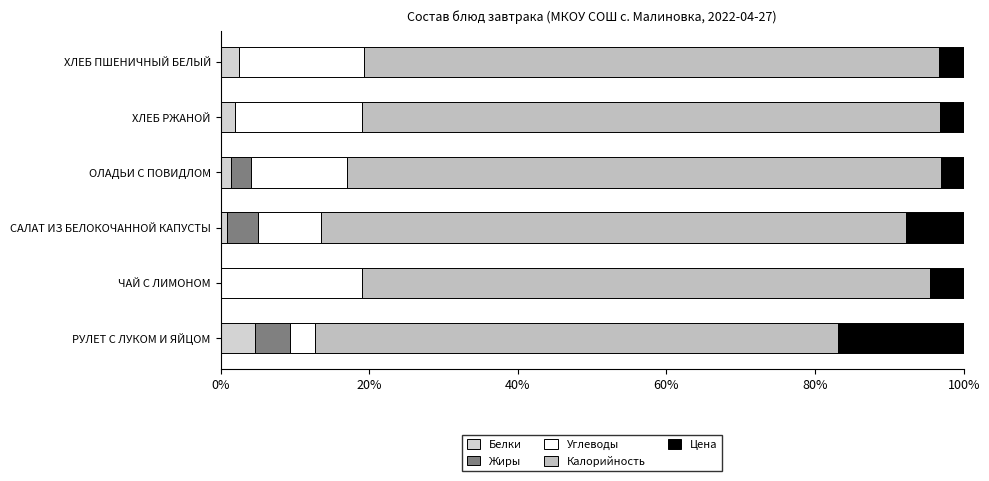

What are all the series names shown in the legend?

Белки, Жиры, Углеводы, Калорийность, Цена